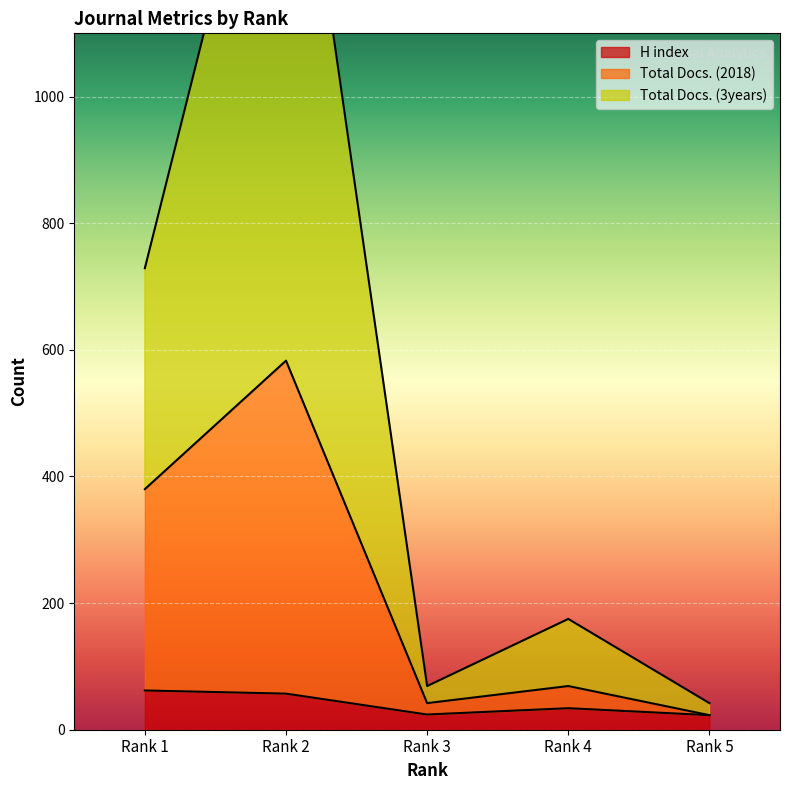

Is the value of Total Docs. (3years) at Rank 5 greater than the value of H index at Rank 2?

No